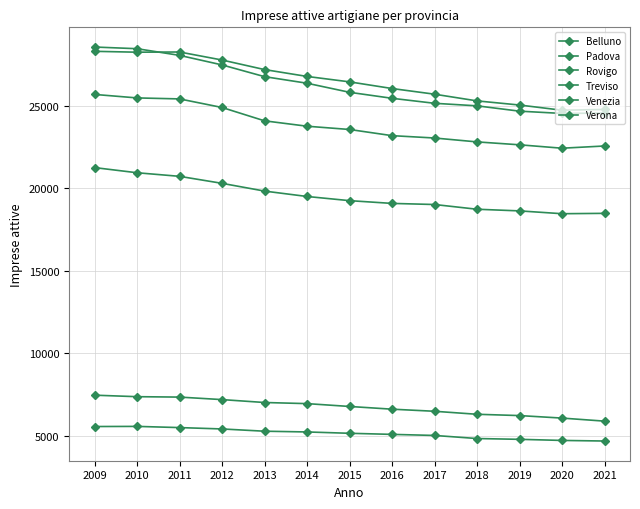

What is the total value across all series at 2016?

105420